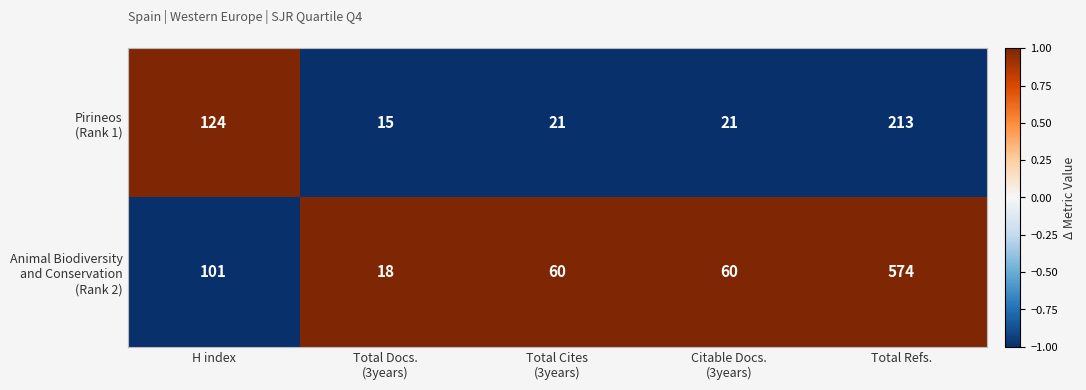

Which label corresponds to the largest value in the chart?

Total Refs.